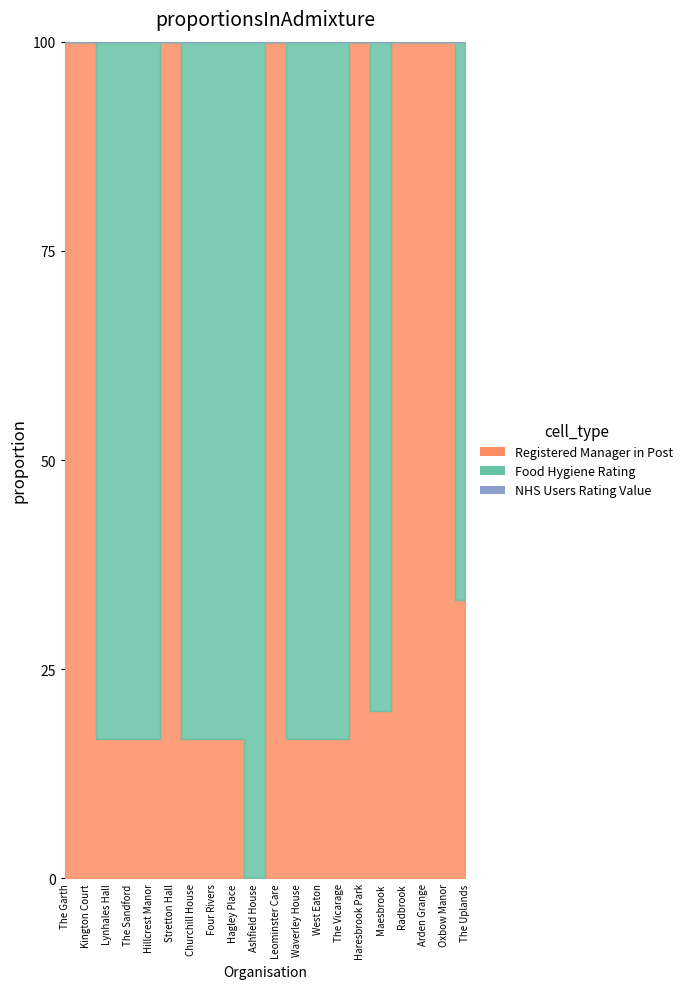

Rank the series by their average value, from lowest to highest.

NHS Users Rating Value, Registered Manager in Post, Food Hygiene Rating